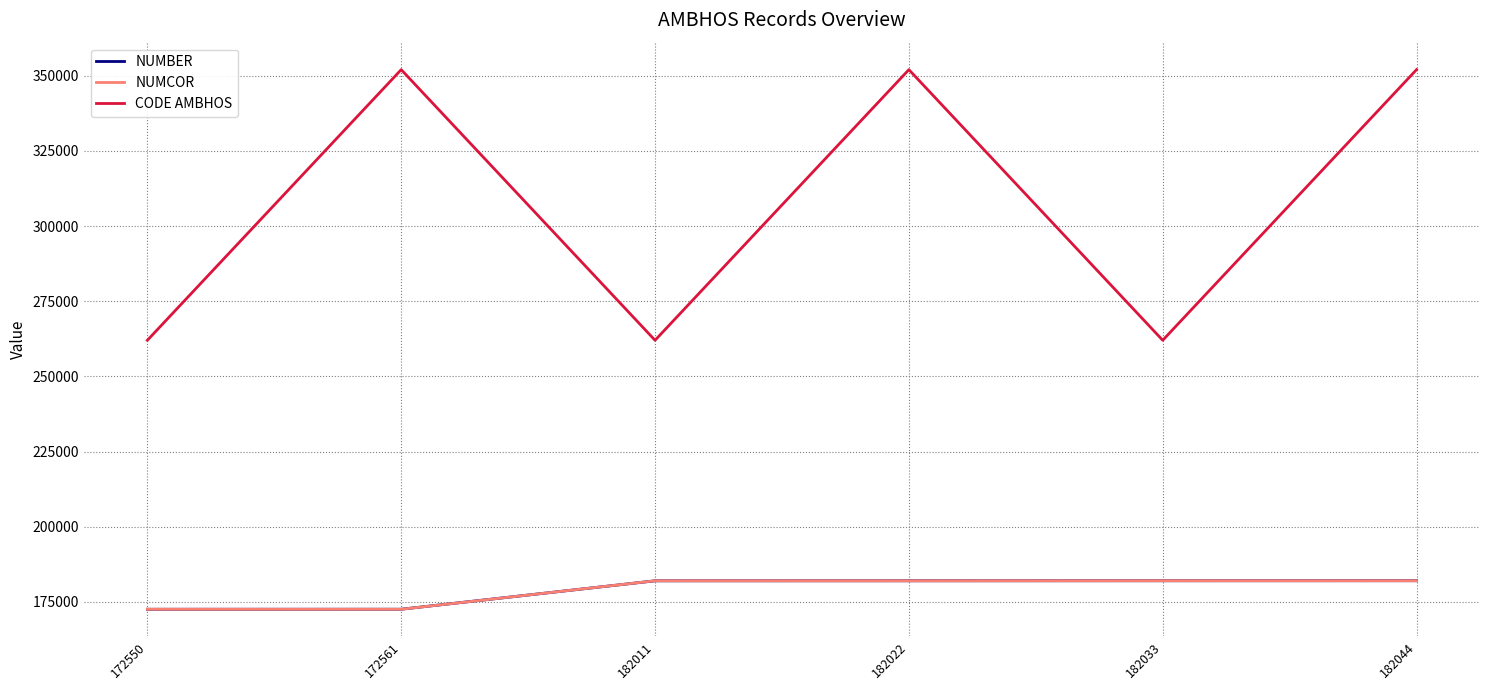

Which series has the widest spread of values?

CODE AMBHOS